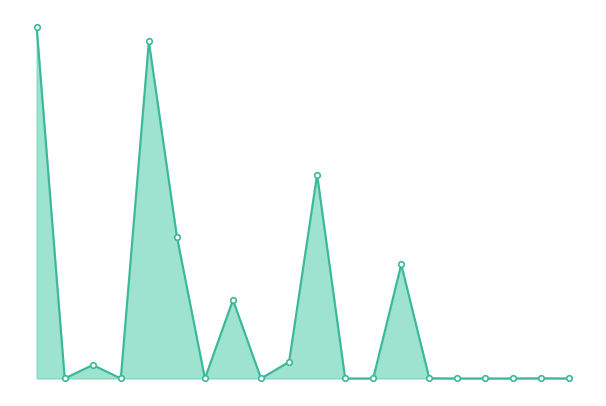

At which category does the chart reach its peak across all series?

1